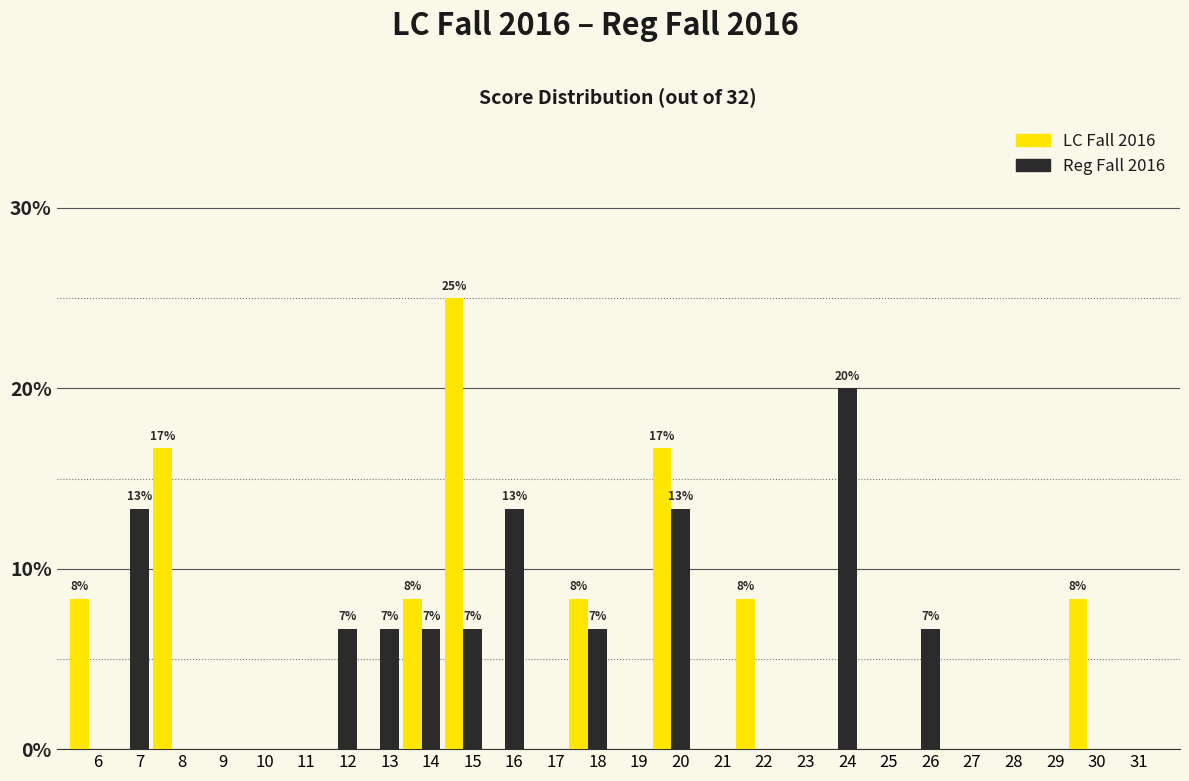

What is the sum of all LC Fall 2016 values?

100.0